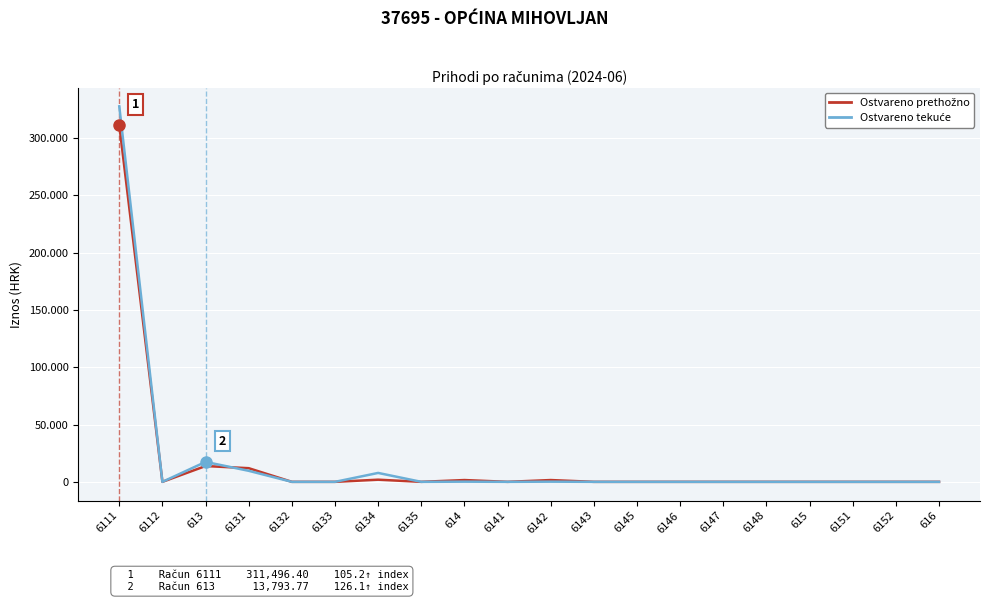

Is this an area chart (filled region under the line)?

No